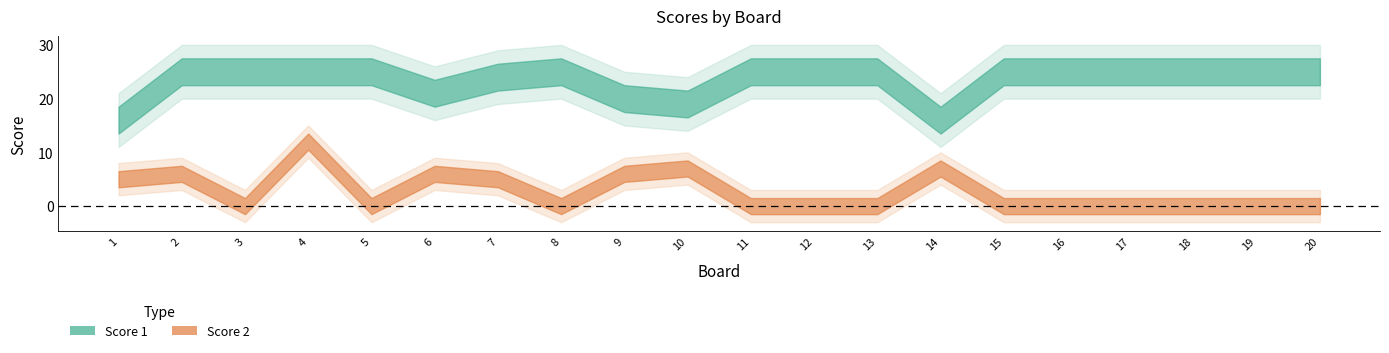

True or false: Score 2 and Score 1 cross at least once.

False